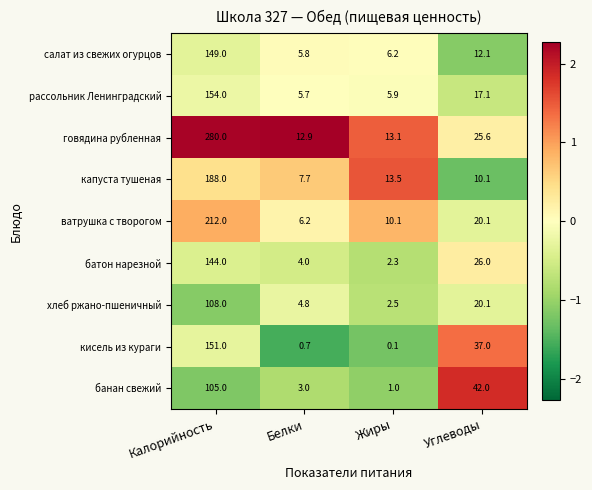

What value does the банан свежий series have at Углеводы?

42.0